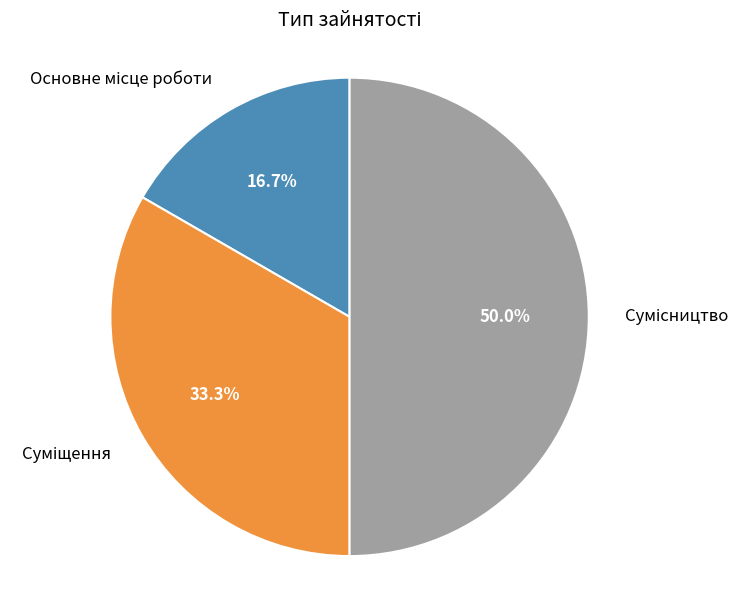

Count the number of slices in the pie.

3